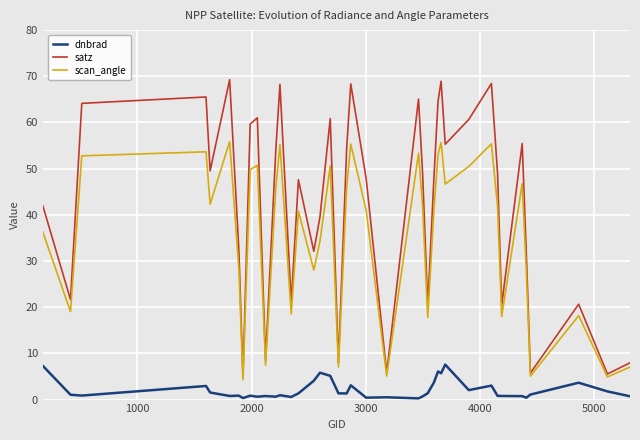

What is the highest value of the scan_angle series?

55.8